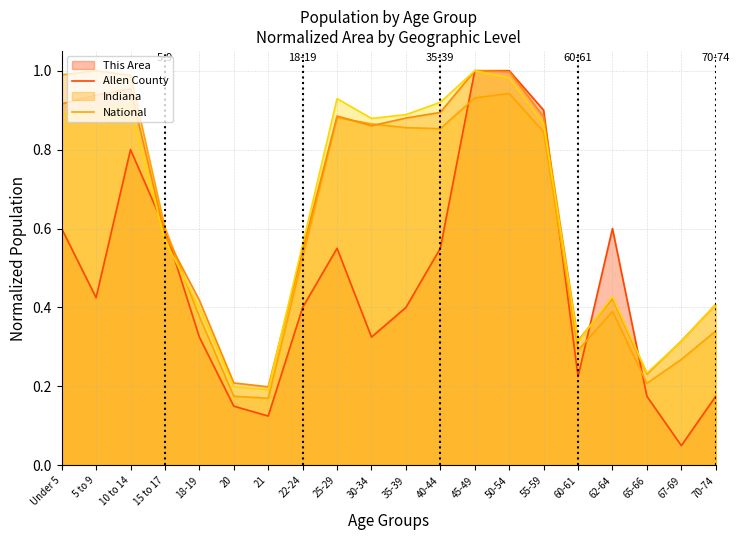

What position from the right is Under 5?

20